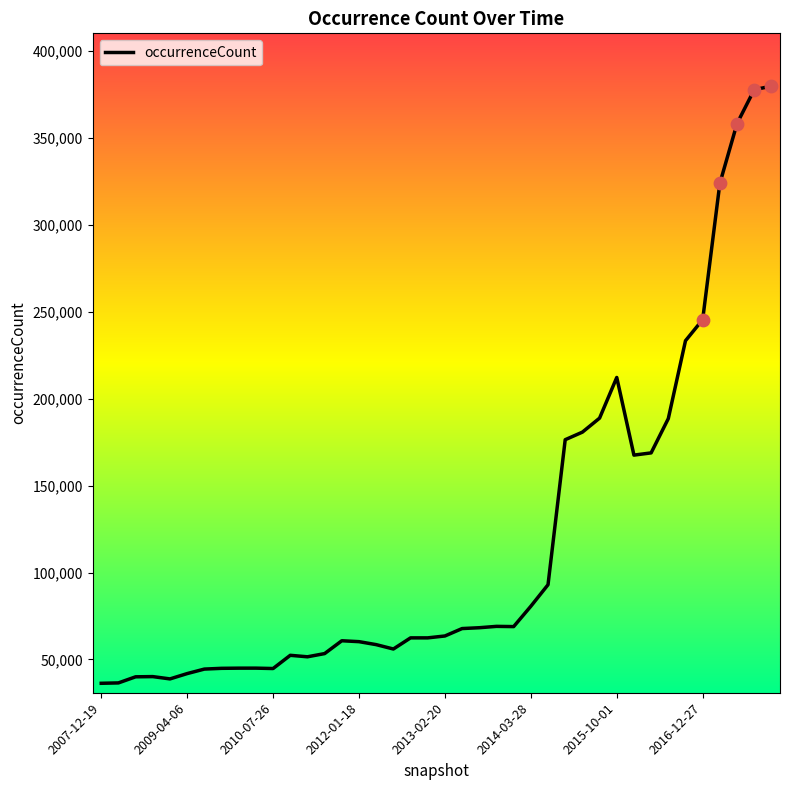

What is the smallest value displayed?

36256